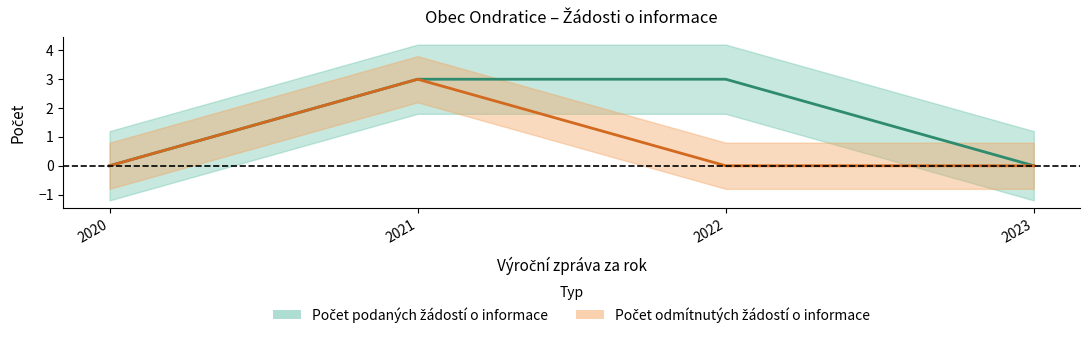

How many Počet podaných žádostí o informace values are between 0 and 3?

4